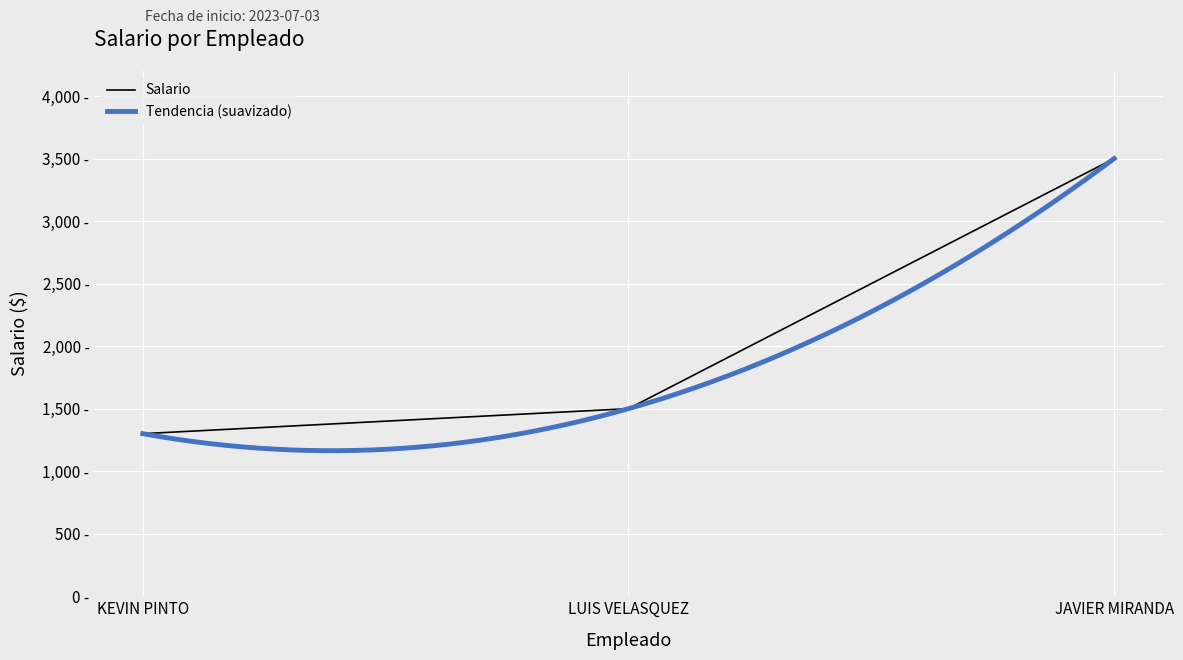

List the labels in order of value, smallest first.

KEVIN PINTO, LUIS VELASQUEZ, JAVIER MIRANDA